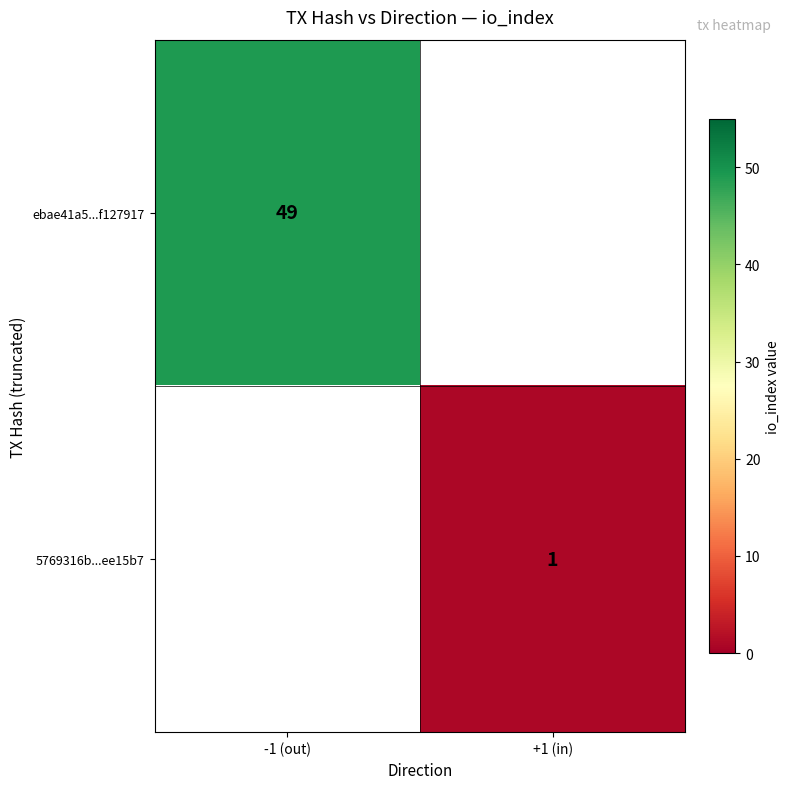

What is the minimum value shown in the chart?

1.0